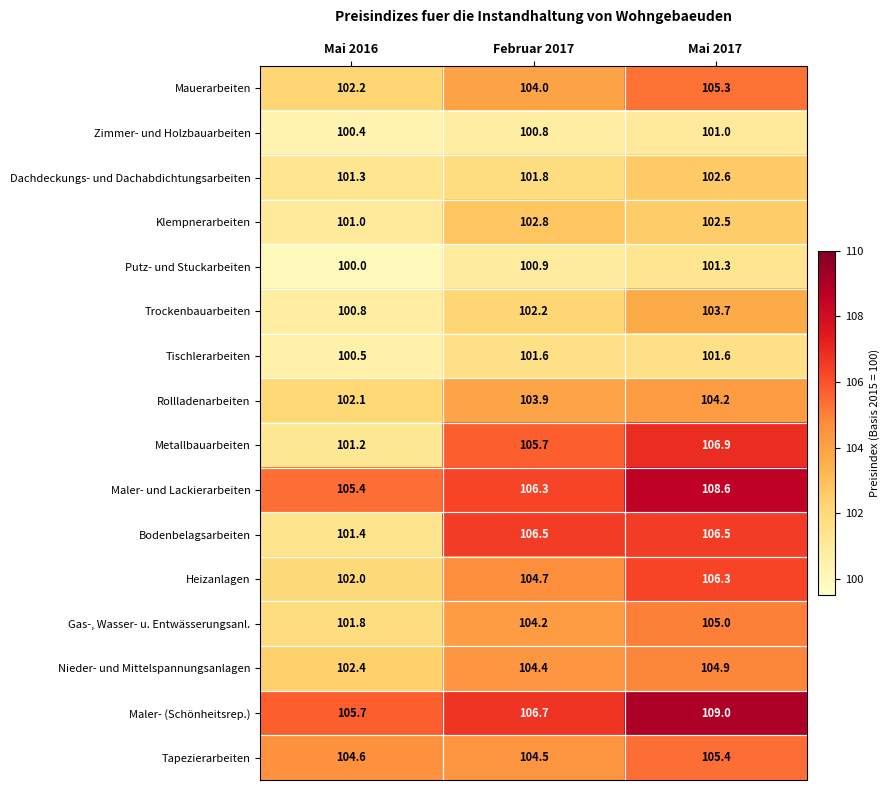

Which series has the widest spread of values?

Metallbauarbeiten